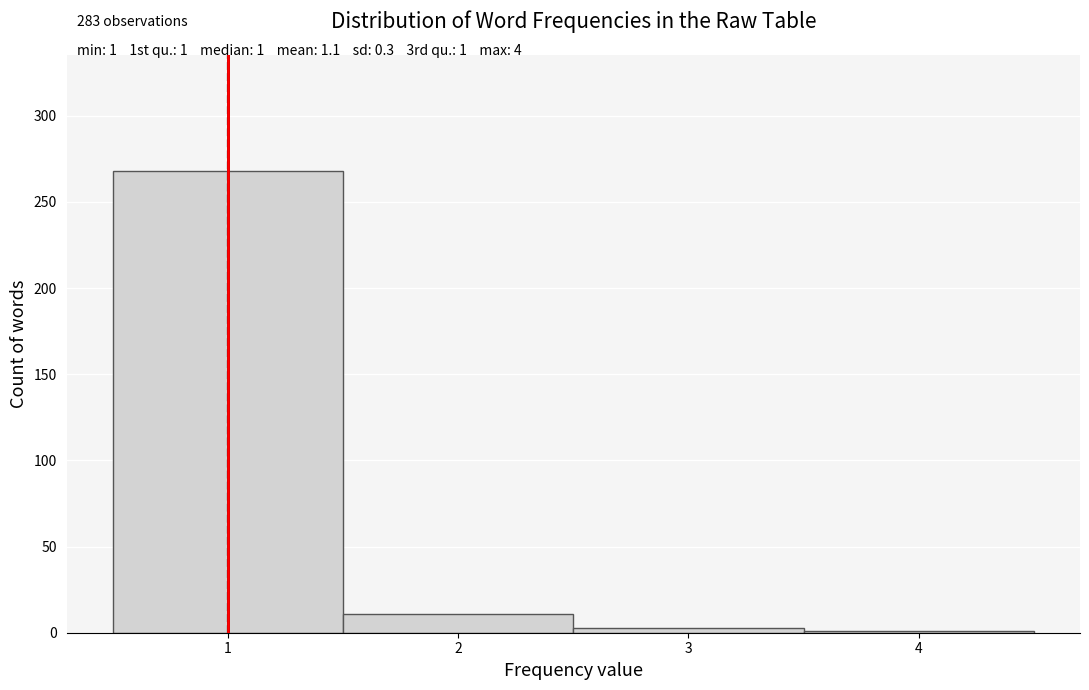

Over which range of the x-axis is the bar tallest?

0.5 to 1.5